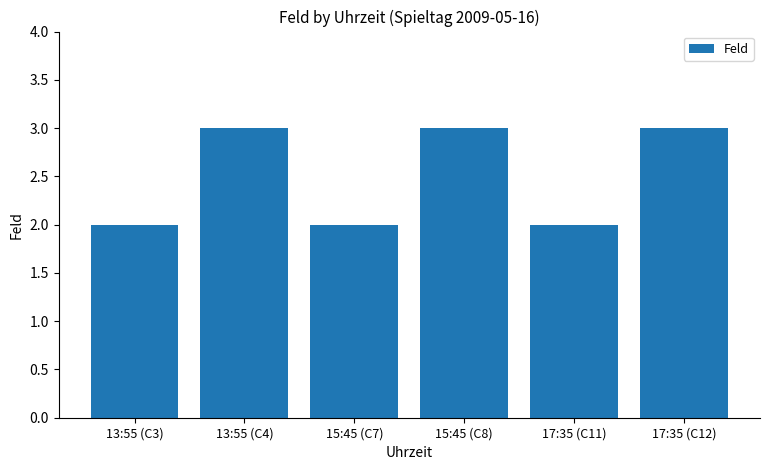

What position from the left is 15:45 (C8)?

4